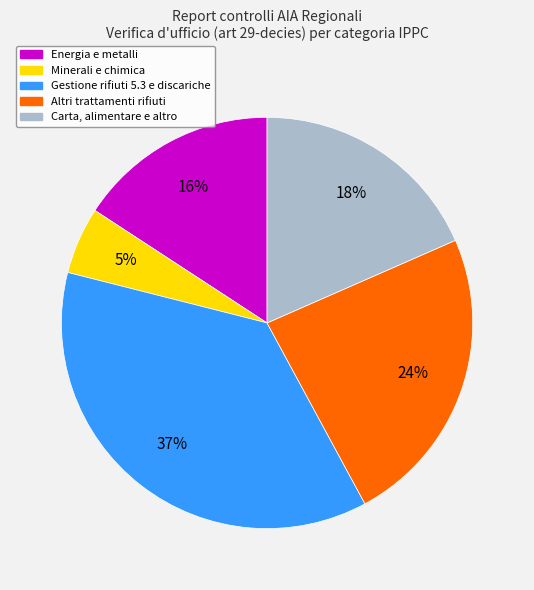

Does any single category account for the majority?

No